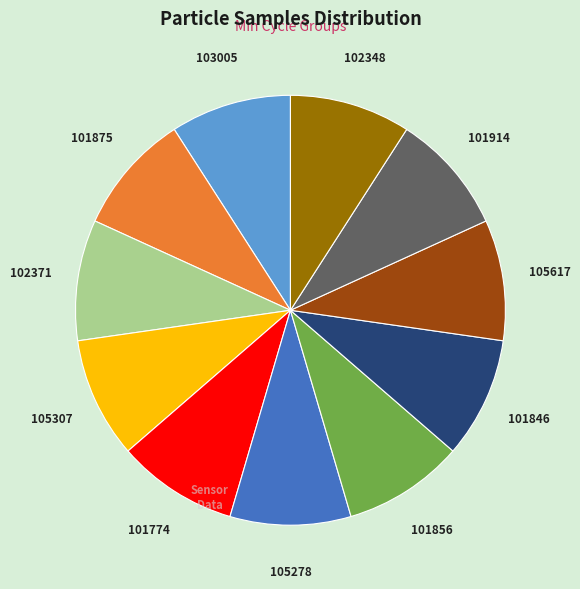

How many segments does this pie chart have?

11